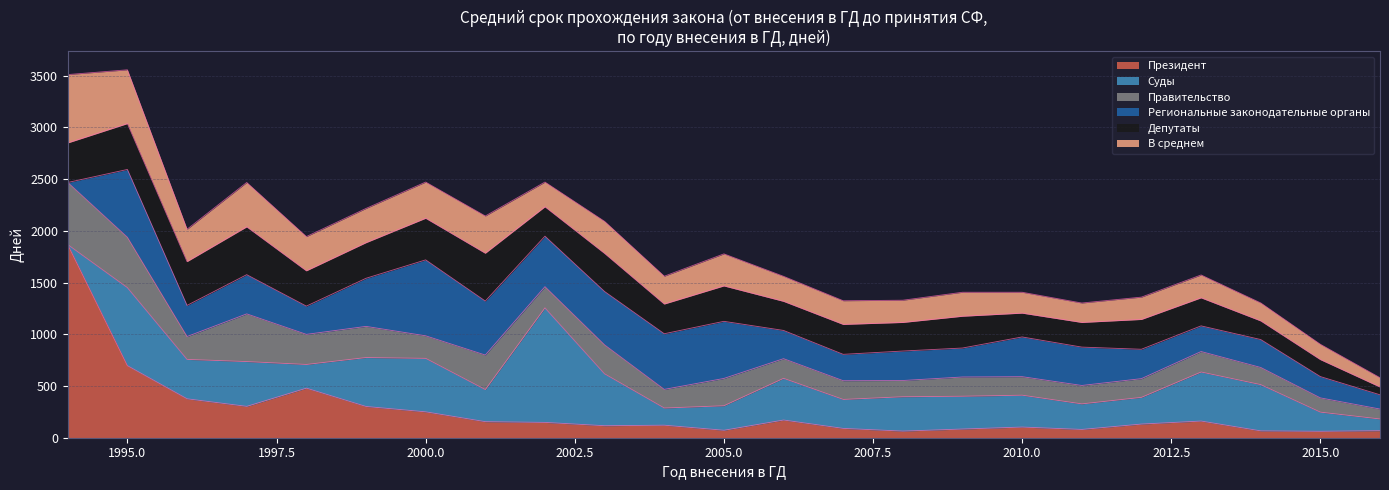

Reading left to right, transcribe all the data shown in this chart.

Президент: 1994=1866	1995=696	1996=376	1997=303	1998=479	1999=302	2000=250	2001=155	2002=148	2003=116	2004=121	2005=72	2006=171	2007=90	2008=64	2009=84	2010=103	2011=80	2012=132	2013=161	2014=66	2015=62	2016=68
Суды: 1994=0	1995=754	1996=381	1997=433	1998=229	1999=473	2000=517	2001=310	2002=1107	2003=501	2004=166	2005=237	2006=403	2007=280	2008=332	2009=317	2010=308	2011=247	2012=258	2013=474	2014=447	2015=185	2016=113
Правительство: 1994=601	1995=487	1996=221	1997=461	1998=291	1999=301	2000=218	2001=334	2002=205	2003=280	2004=180	2005=264	2006=190	2007=181	2008=157	2009=186	2010=179	2011=178	2012=181	2013=198	2014=166	2015=138	2016=96
Региональные законодательные органы: 1994=0	1995=656	1996=301	1997=379	1998=273	1999=465	2000=734	2001=522	2002=488	2003=516	2004=538	2005=552	2006=273	2007=255	2008=285	2009=280	2010=384	2011=371	2012=284	2013=248	2014=270	2015=206	2016=138
Депутаты: 1994=382	1995=443	1996=423	1997=462	1998=341	1999=344	2000=402	2001=462	2002=284	2003=368	2004=287	2005=342	2006=281	2007=289	2008=276	2009=307	2010=230	2011=238	2012=288	2013=271	2014=180	2015=164	2016=75
В среднем: 1994=661	1995=520	1996=313	1997=429	1998=331	1999=331	2000=350	2001=360	2002=239	2003=310	2004=269	2005=310	2006=242	2007=229	2008=215	2009=232	2010=202	2011=188	2012=216	2013=221	2014=174	2015=148	2016=90